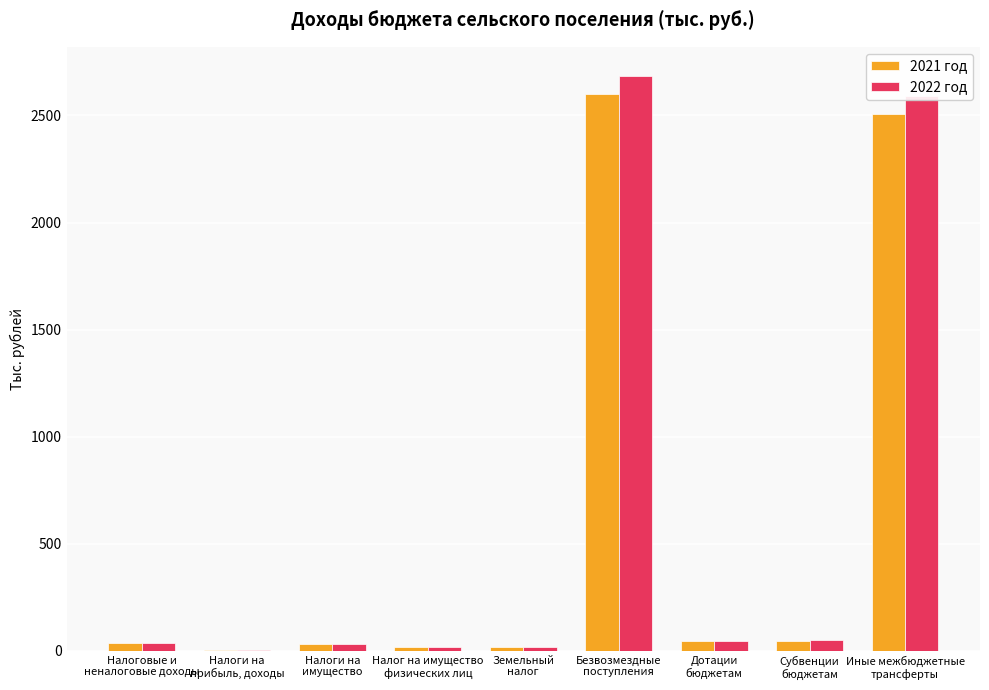

Read the 2021 год value at Иные межбюджетные
трансферты.

2505.3